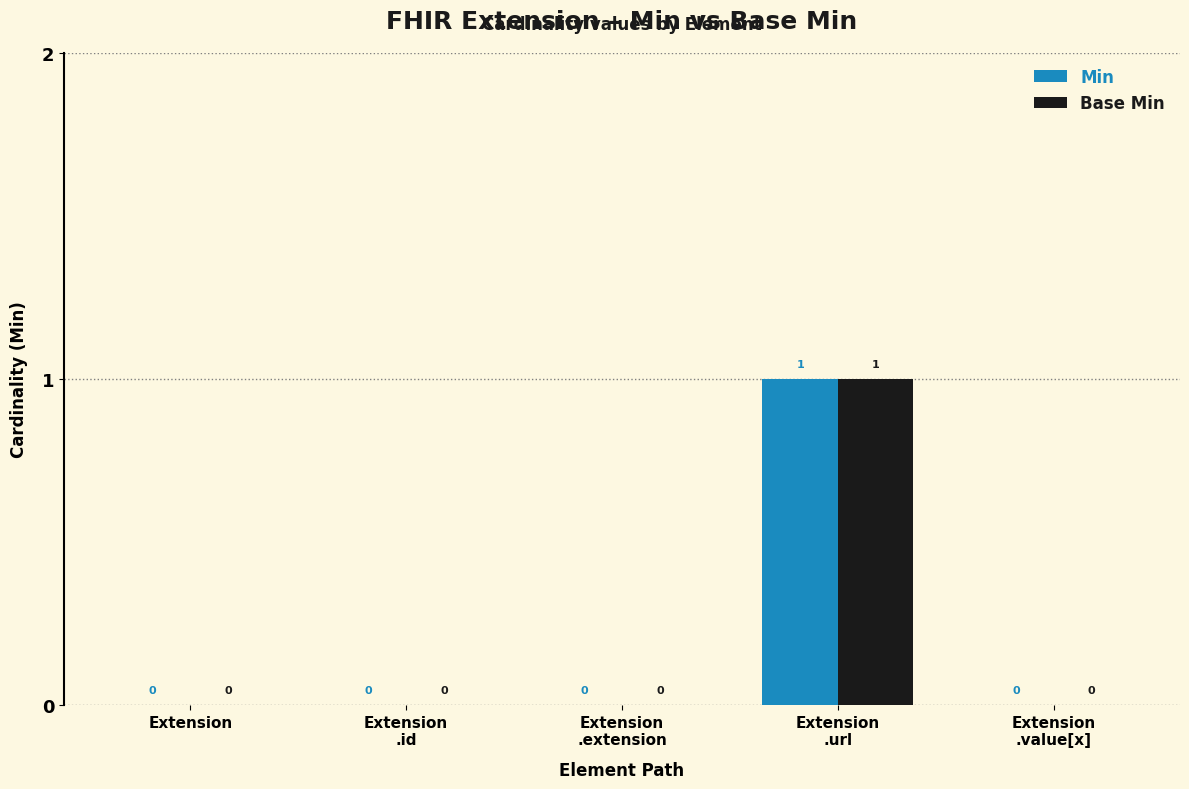

What are all the series names shown in the legend?

Min, Base Min